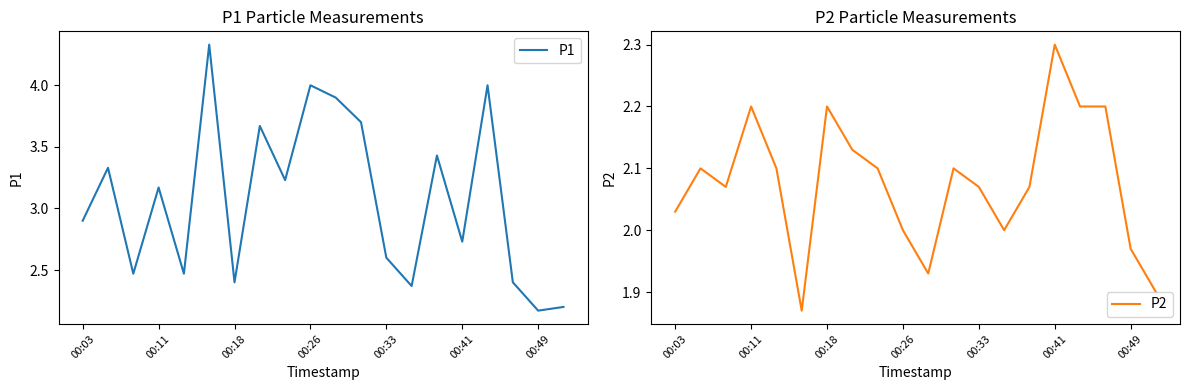

Which series has the largest total across all categories?

P1